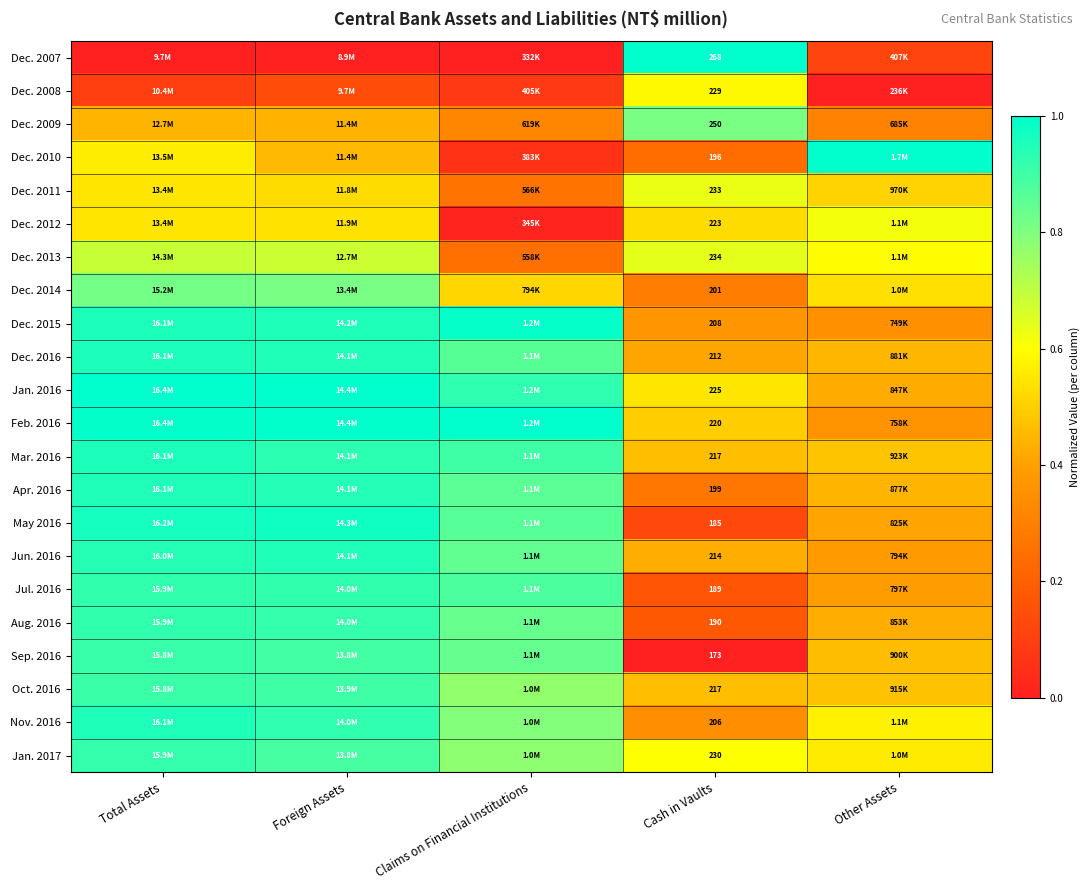

At how many categories does at least one series exceed 0?

5